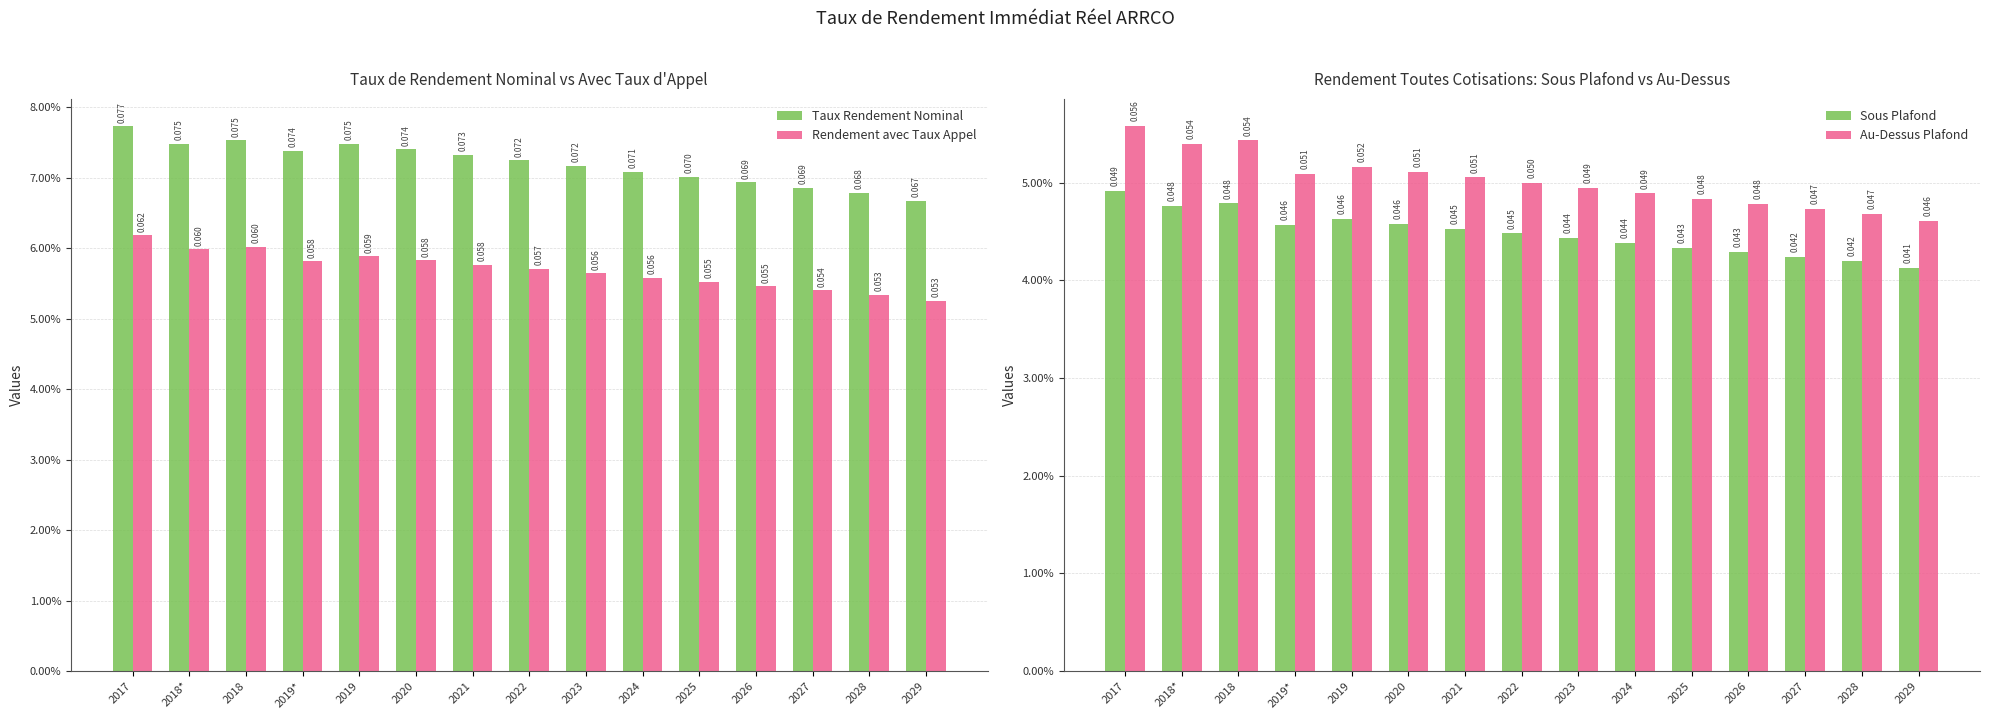

How many categories are shown in the chart?

15